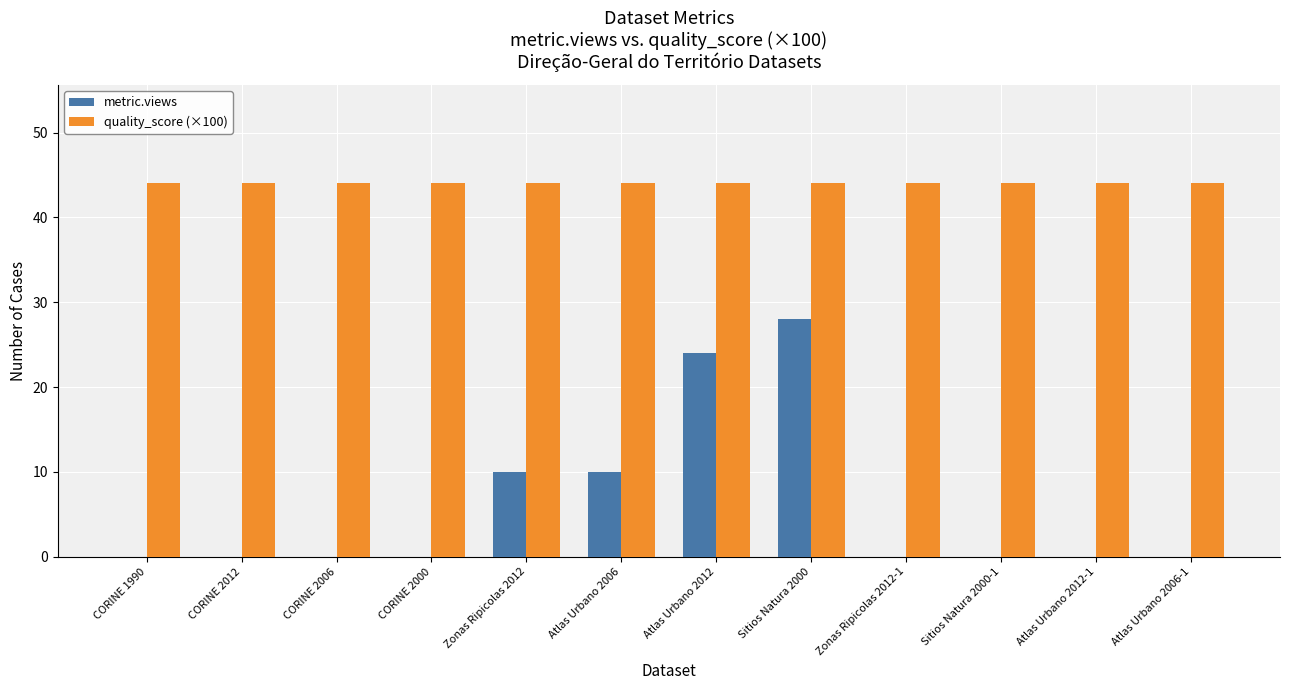

What is the sum of the quality_score (×100) values at Atlas Urbano 2012 and CORINE 1990?

88